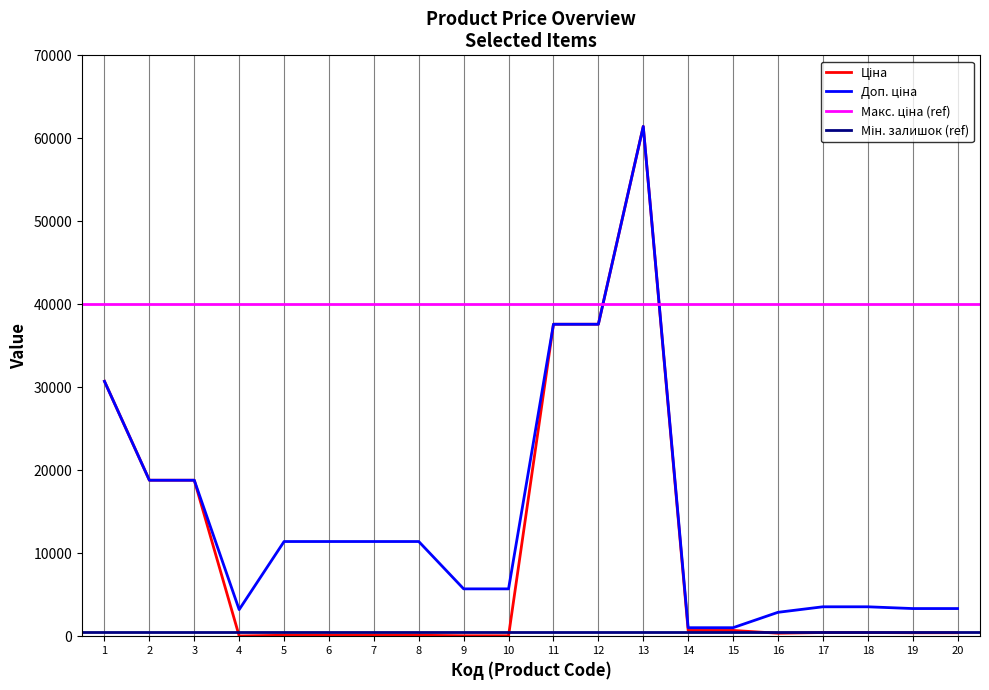

What is the difference between the second highest and minimum values in the Доп. ціна series?

36569.0